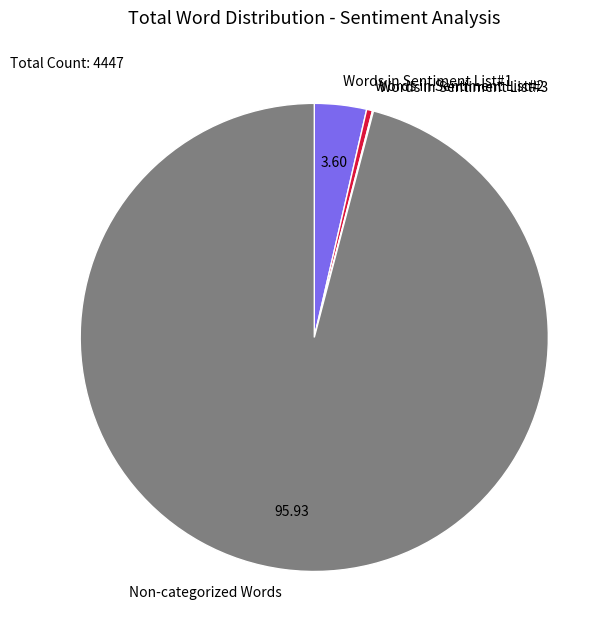

Between Words in Sentiment List#1 and Words in Sentiment List#2, which is larger?

Words in Sentiment List#1